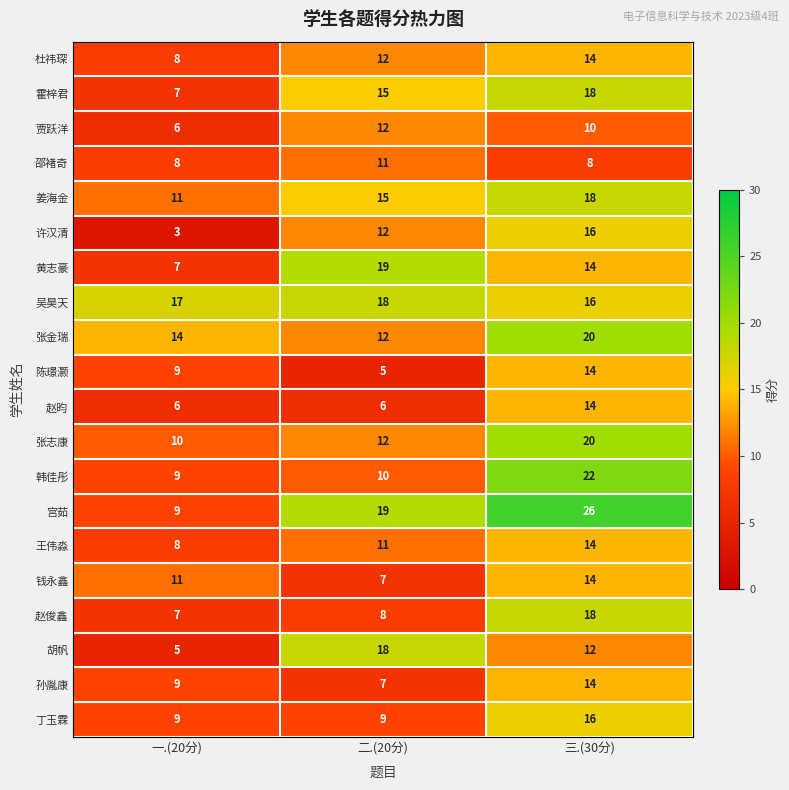

Count the 霍梓君 values in the range 7 to 18.

3